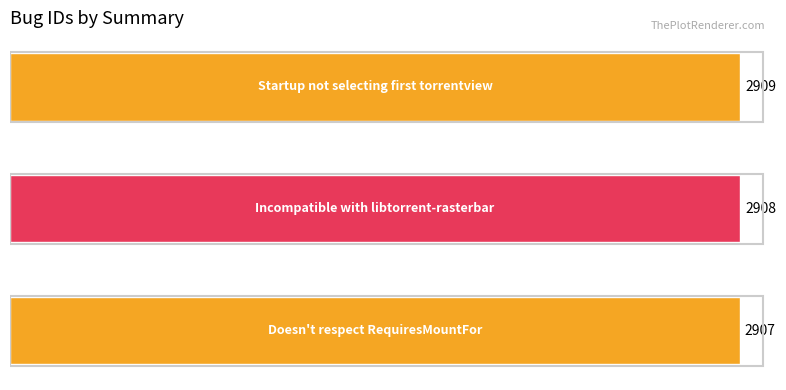

What is the sum of all values?

8724